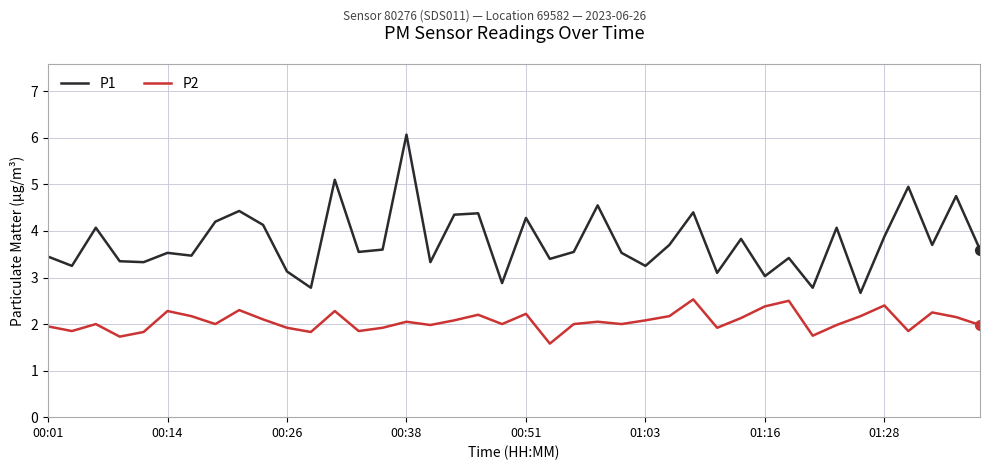

Rank the series by their average value, from lowest to highest.

P2, P1